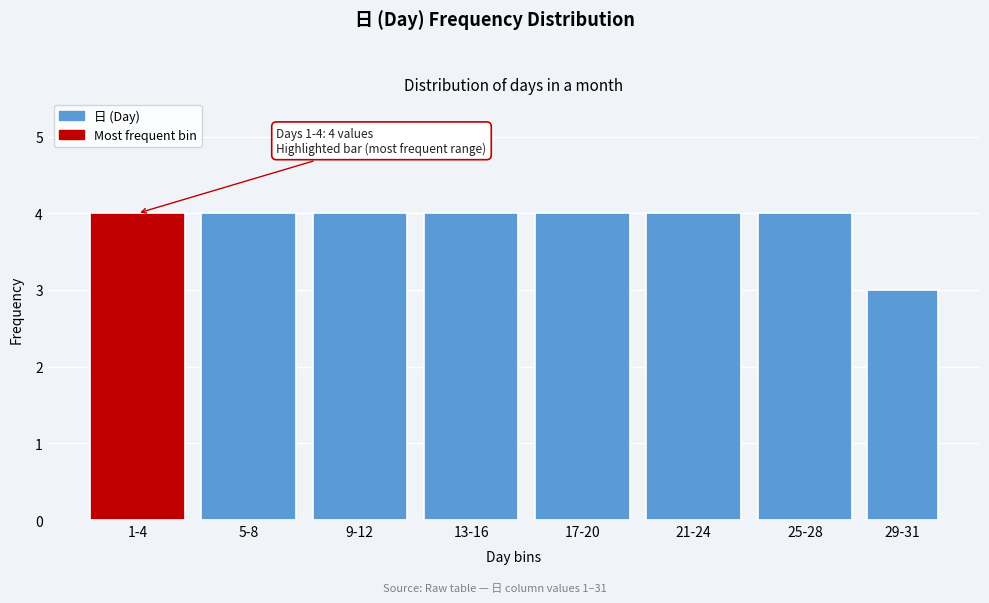

Reading left to right, list all the values displayed in this chart.

1-4=4	5-8=4	9-12=4	13-16=4	17-20=4	21-24=4	25-28=4	29-31=3